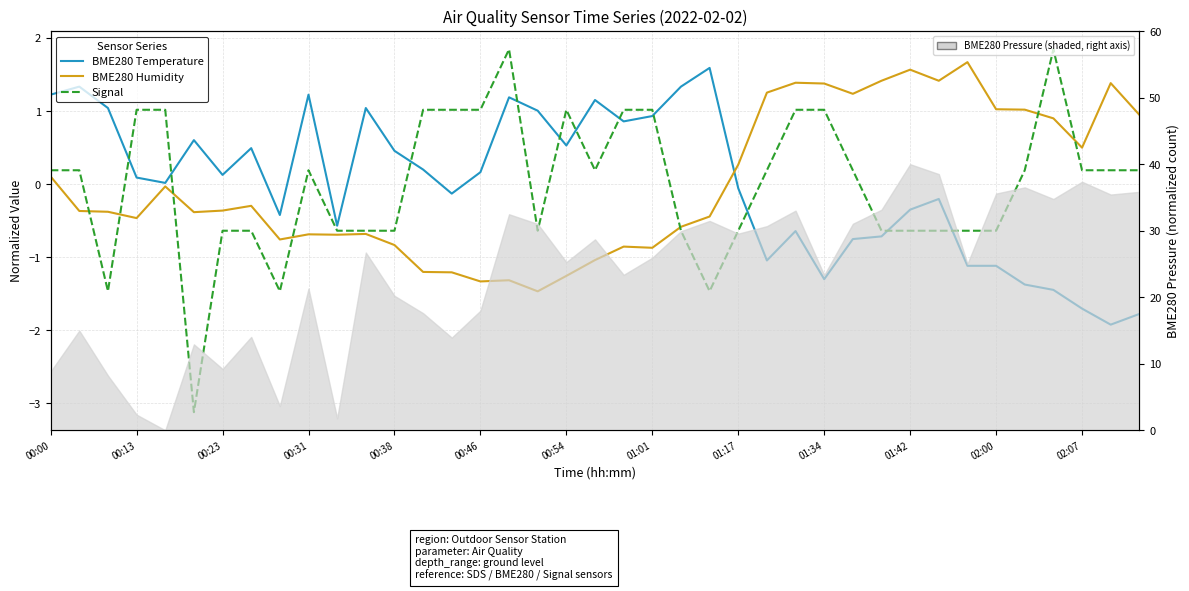

How many values in BME280 Humidity are above zero?

16